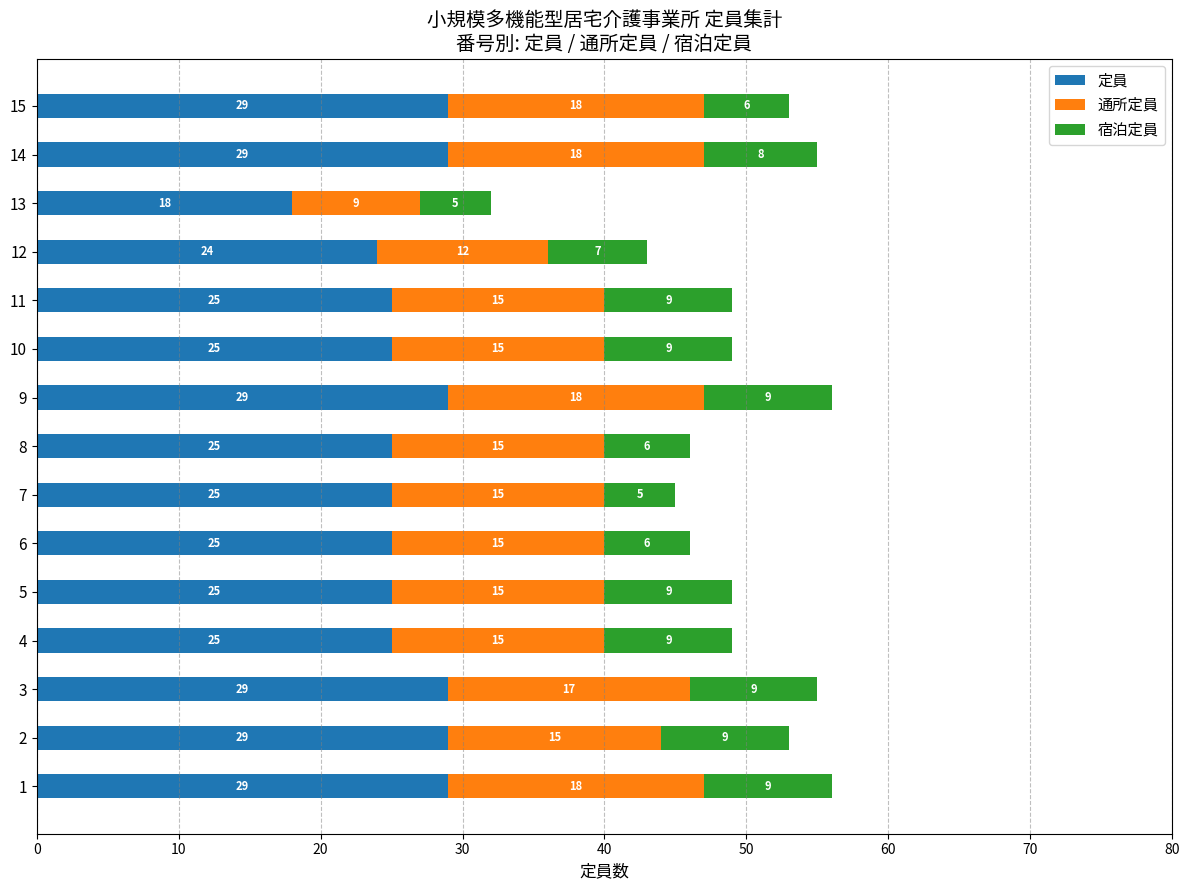

At which label does 定員 reach its minimum?

13